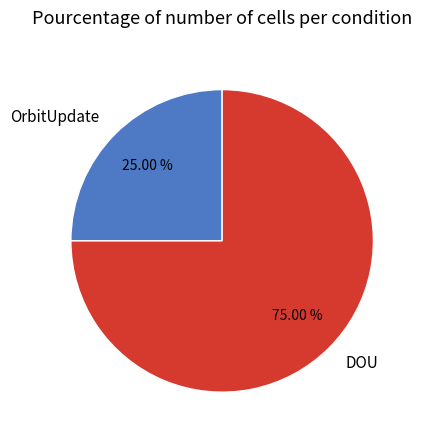

Rank the categories by value from lowest to highest.

OrbitUpdate, DOU